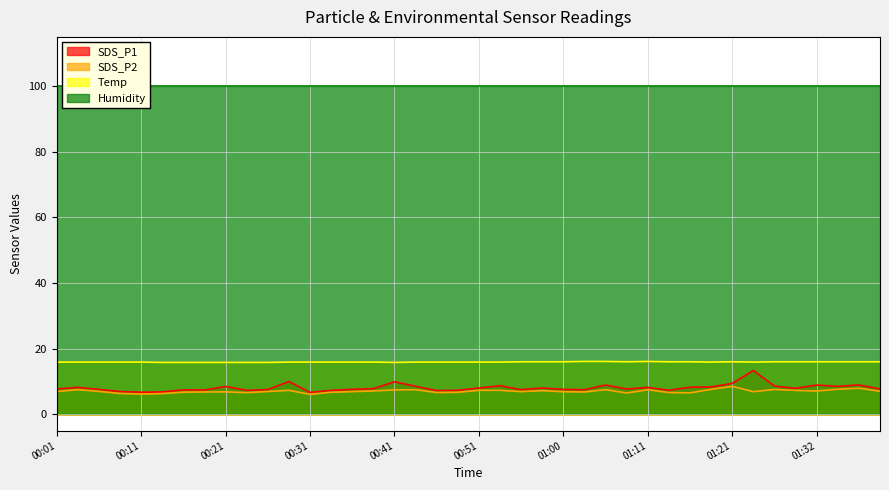

What is the value of the SDS_P2 point at the 23rd from the left?

6.9